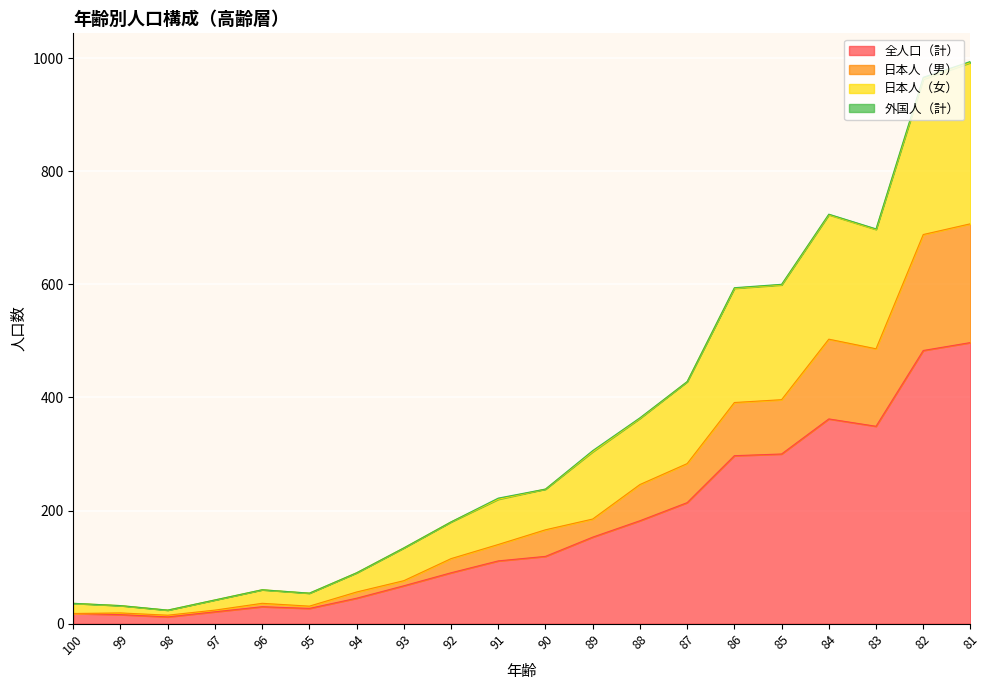

What is the highest value of the 全人口（計） series?

497